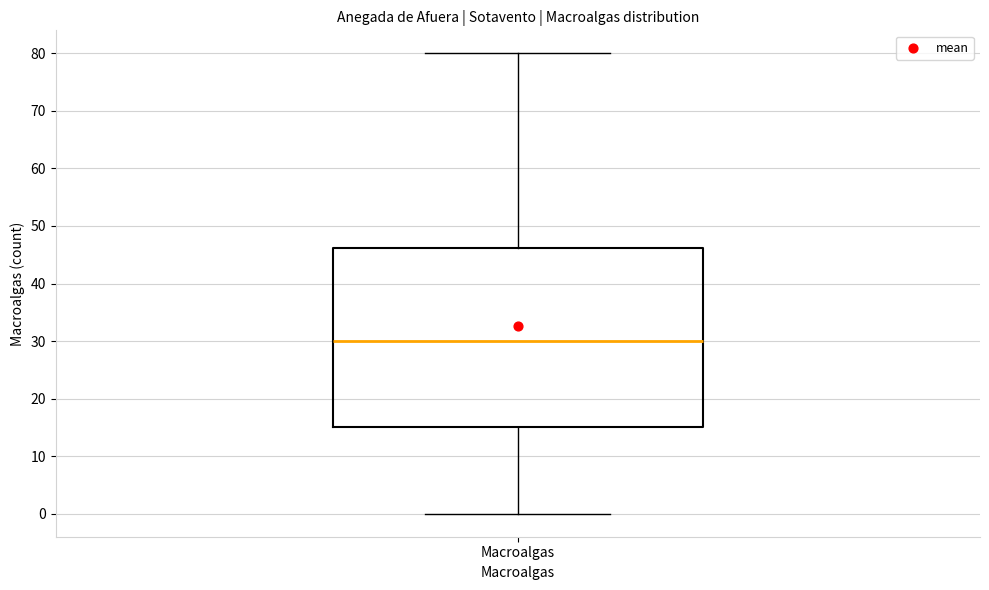

Read this box plot against the y-axis: the position of the median line, the range covered by the box, and the ends of both whiskers. The values are not printed on the chart, so give them approximately, as read against the axis.

median 30, box 15 to 46, whiskers 0 to 80